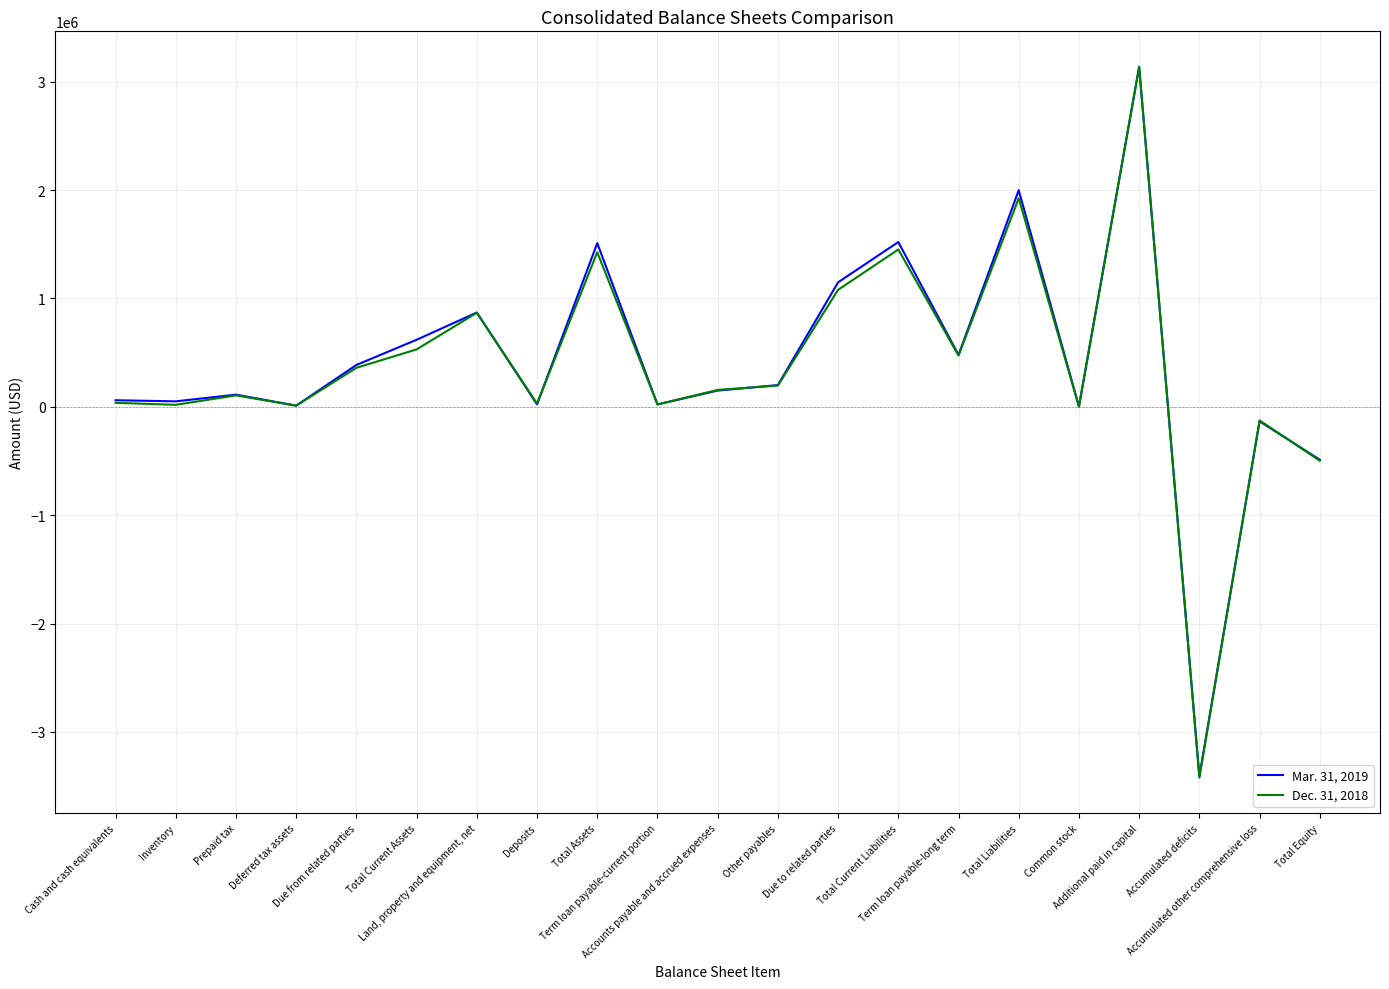

Which series has the widest spread of values?

Dec. 31, 2018